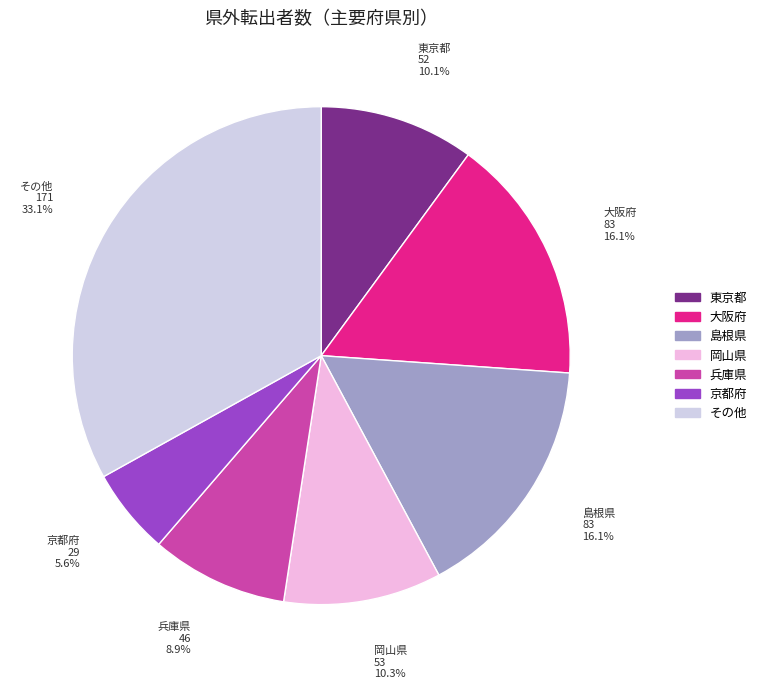

Is there any slice that represents more than half of the pie?

No